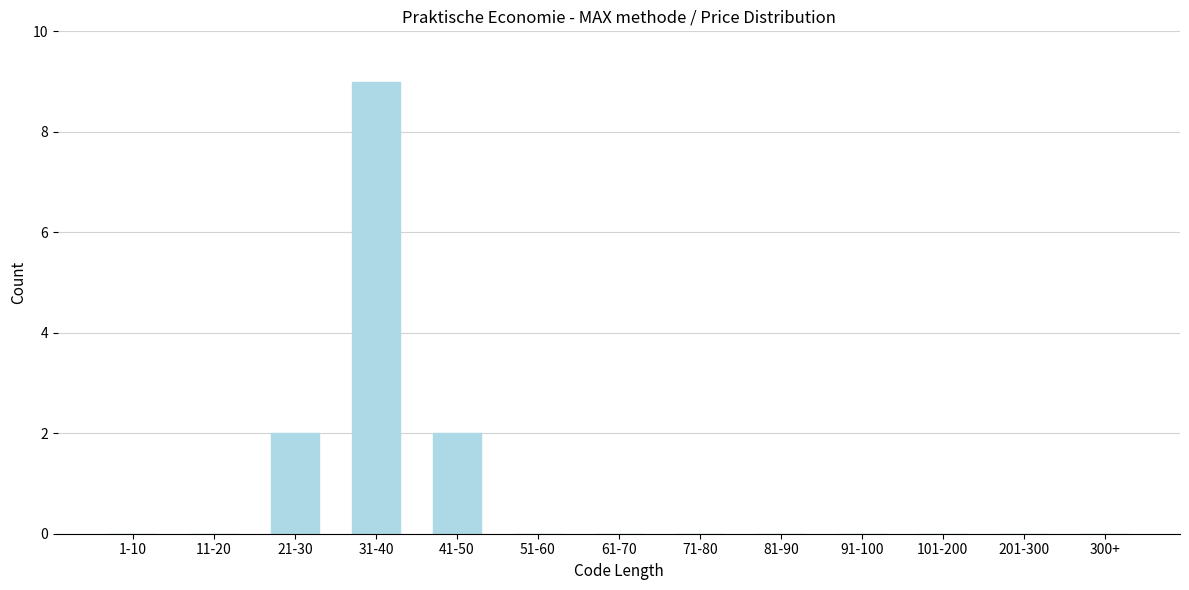

Reading left to right, extract all data points from this chart.

1-10=0	11-20=0	21-30=2	31-40=9	41-50=2	51-60=0	61-70=0	71-80=0	81-90=0	91-100=0	101-200=0	201-300=0	300+=0